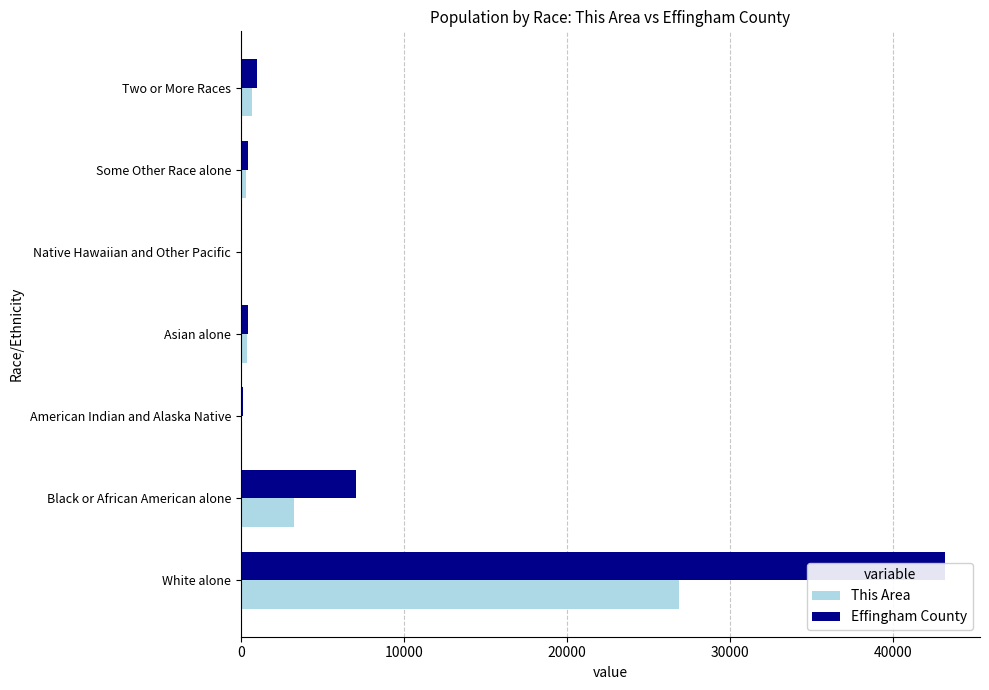

Rank the series at 40000 from highest to lowest value.

Effingham County, This Area